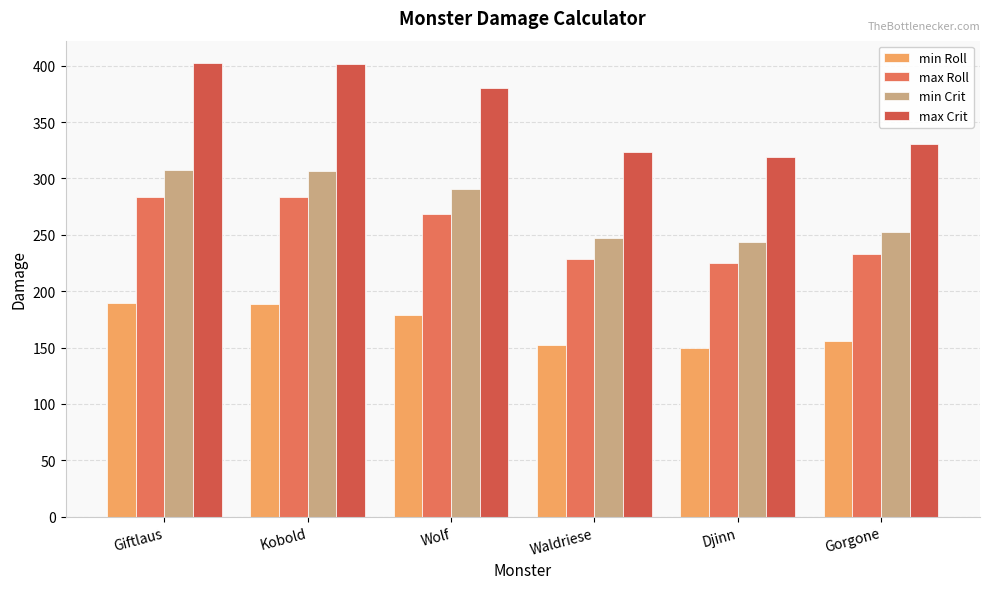

Reading left to right, list all the values displayed in this chart.

min Roll: 189.2	188.9	178.7	152.3	150.0	155.4
max Roll: 283.8	283.3	268.1	228.5	225.0	233.1
min Crit: 307.4	307.0	290.4	247.5	243.7	252.5
max Crit: 402.0	401.4	379.8	323.7	318.7	330.2